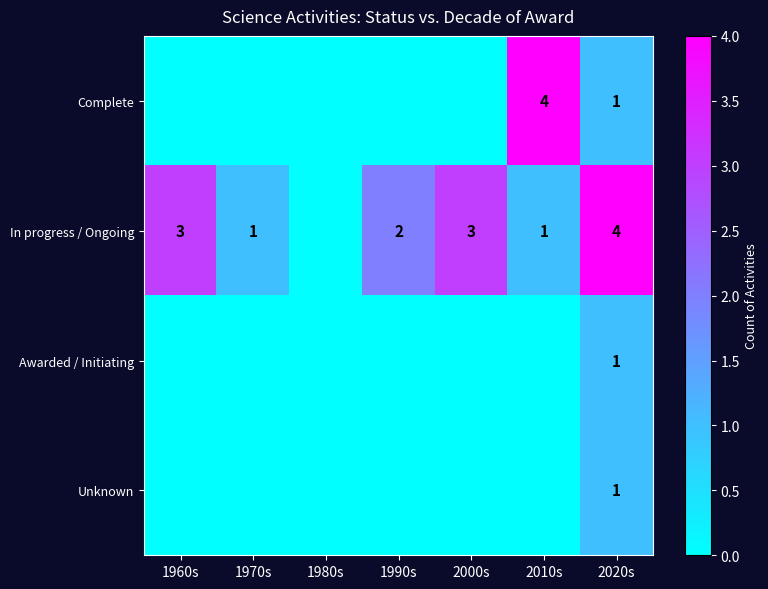

The value of Complete at 2020s is 1. True or false?

True